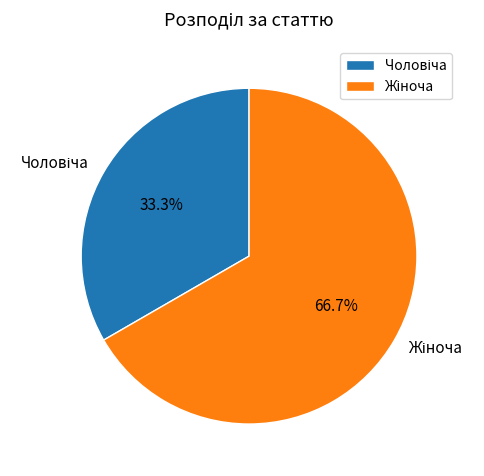

Is there any slice that represents more than half of the pie?

Yes